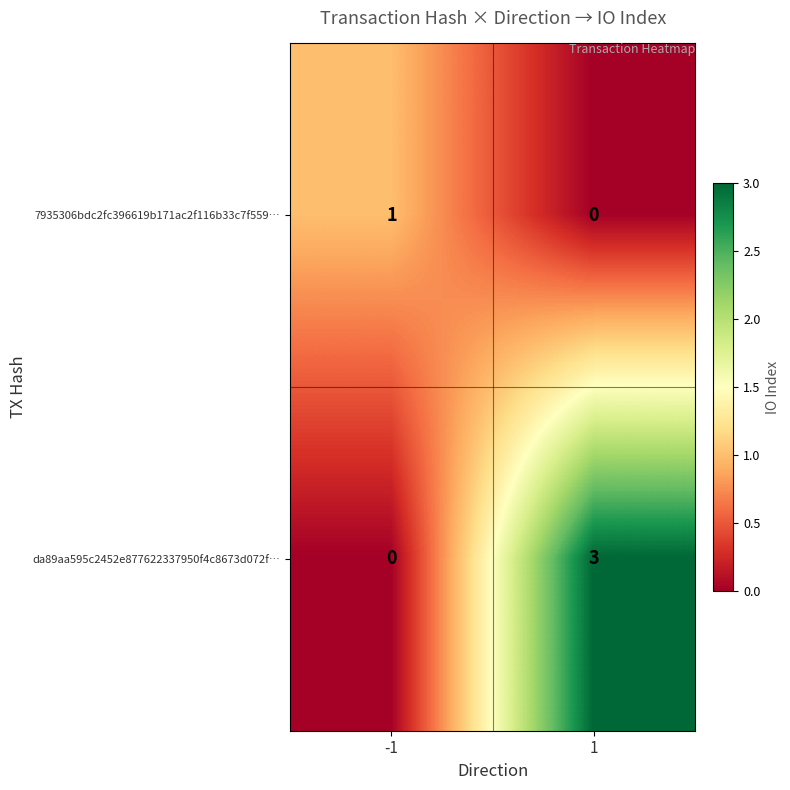

Is it true that da89aa595c2452e877622337950f4c8673d072f… equals 3 at 1?

True